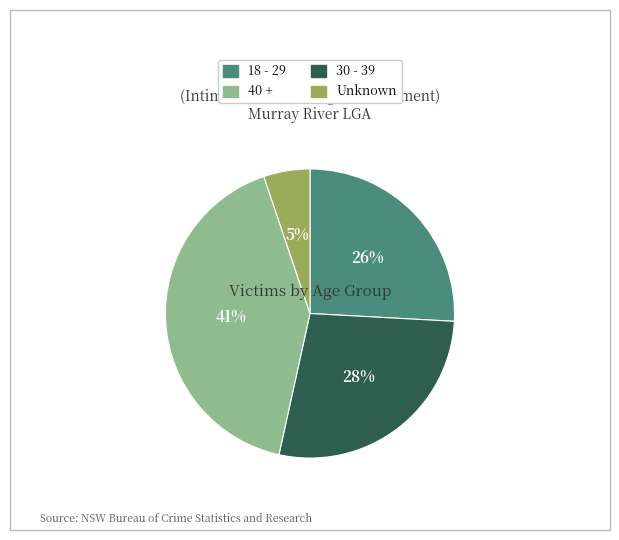

To the nearest percent, what is the average slice percentage?

25%